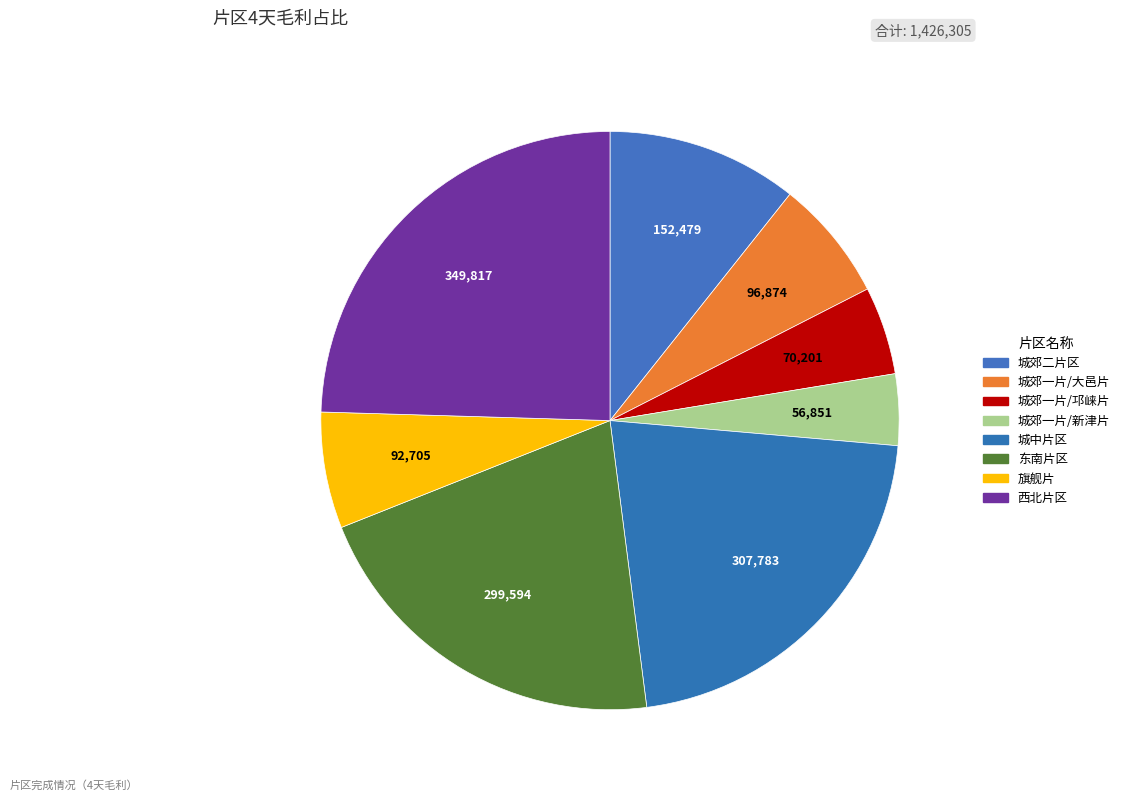

True or false: 东南片区 accounts for 30% of the total.

False